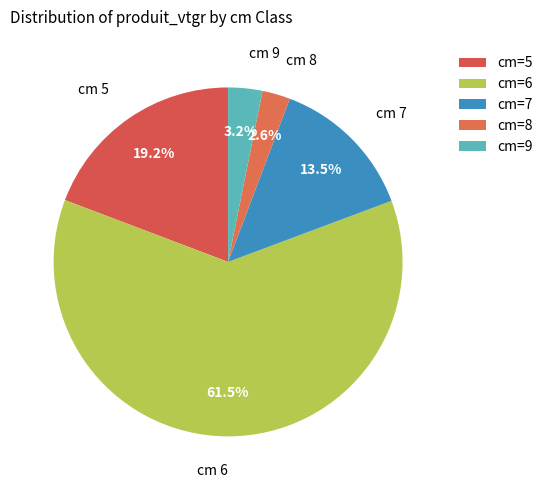

To the nearest percent, what is the difference between the largest and smallest slice percentages?

59%